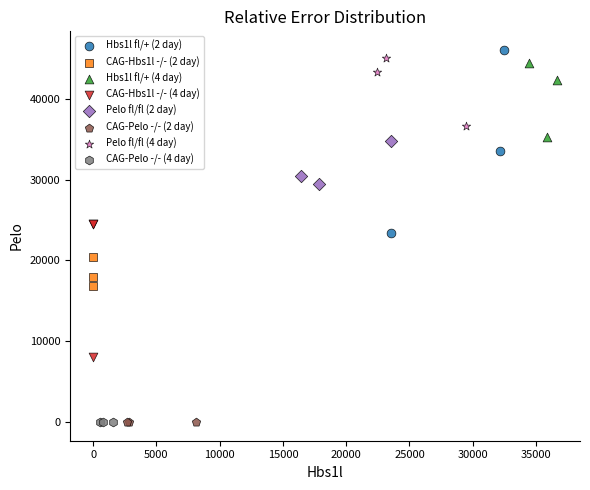

Which series reaches the maximum Y coordinate?

Hbs1l fl/+ (2 day)